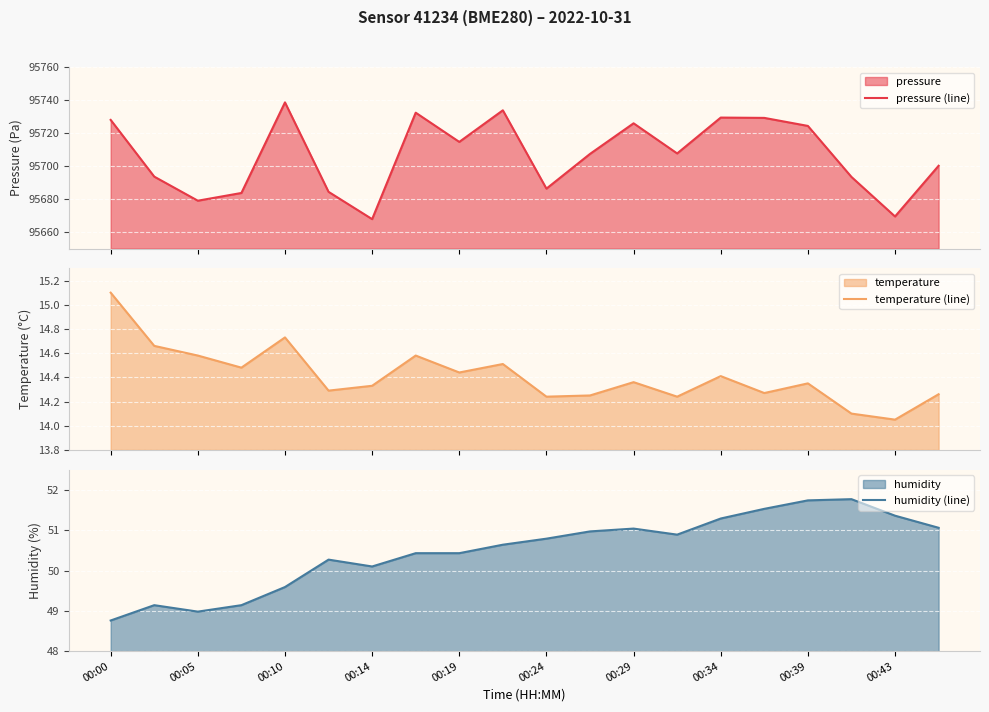

The humidity (line) series shows 78.2 at 00:24. True or false?

False